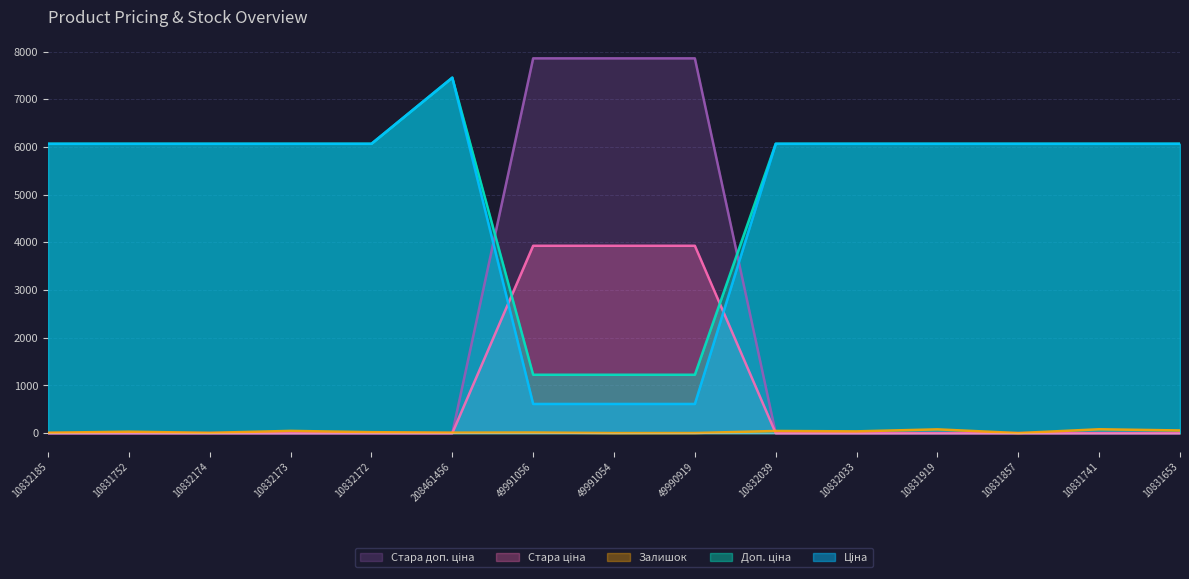

At how many categories does at least one series exceed 1895?

15